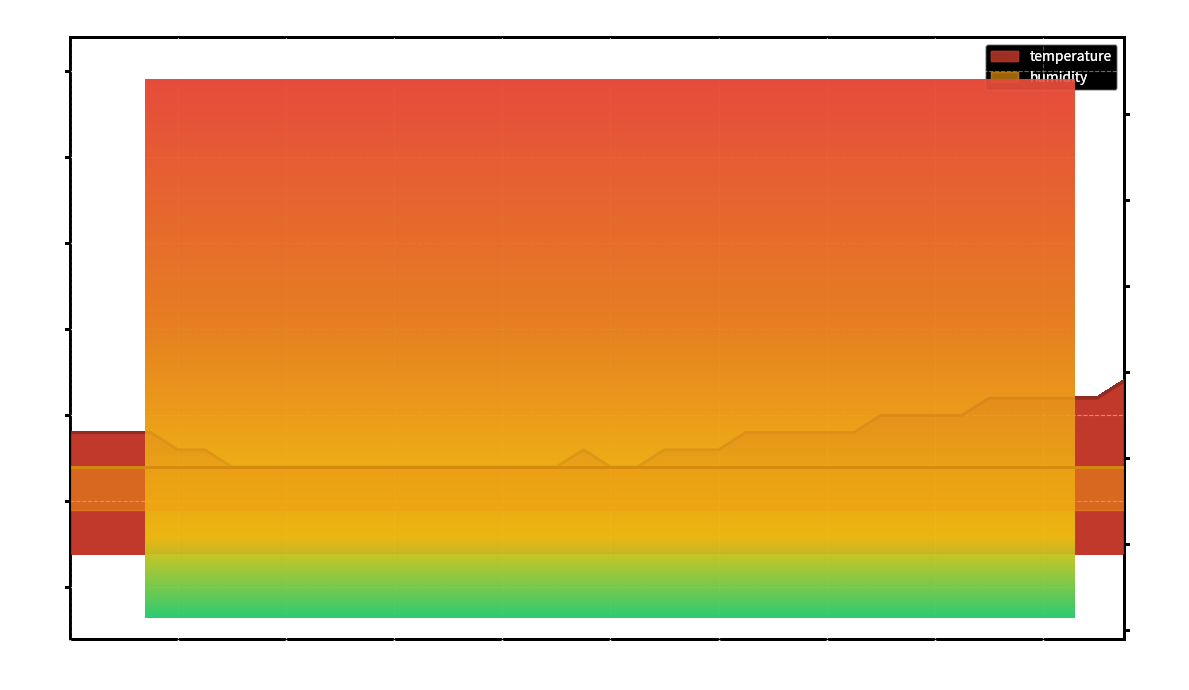

Is it true that the value at 00:13 is 16.3?

True